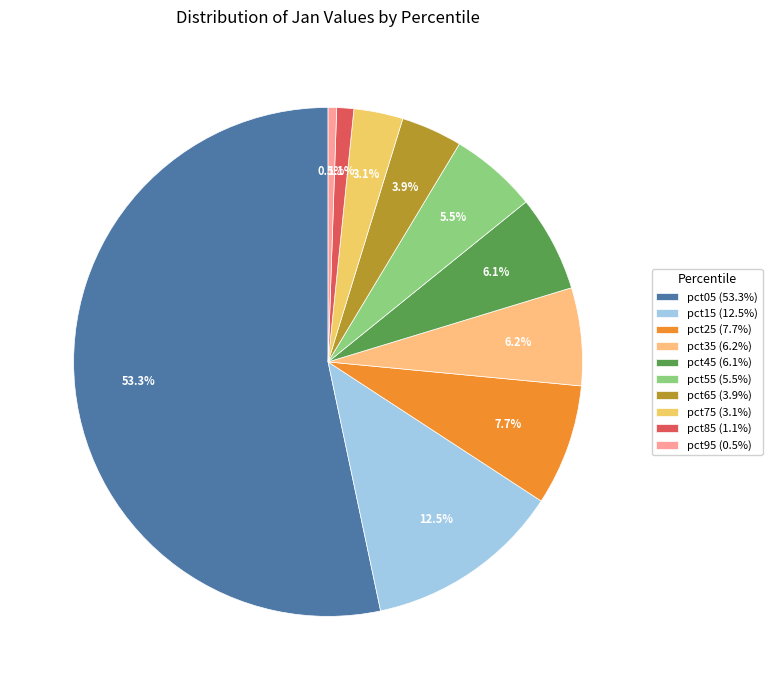

What percentage is the pct75 slice, to the nearest percent?

3%